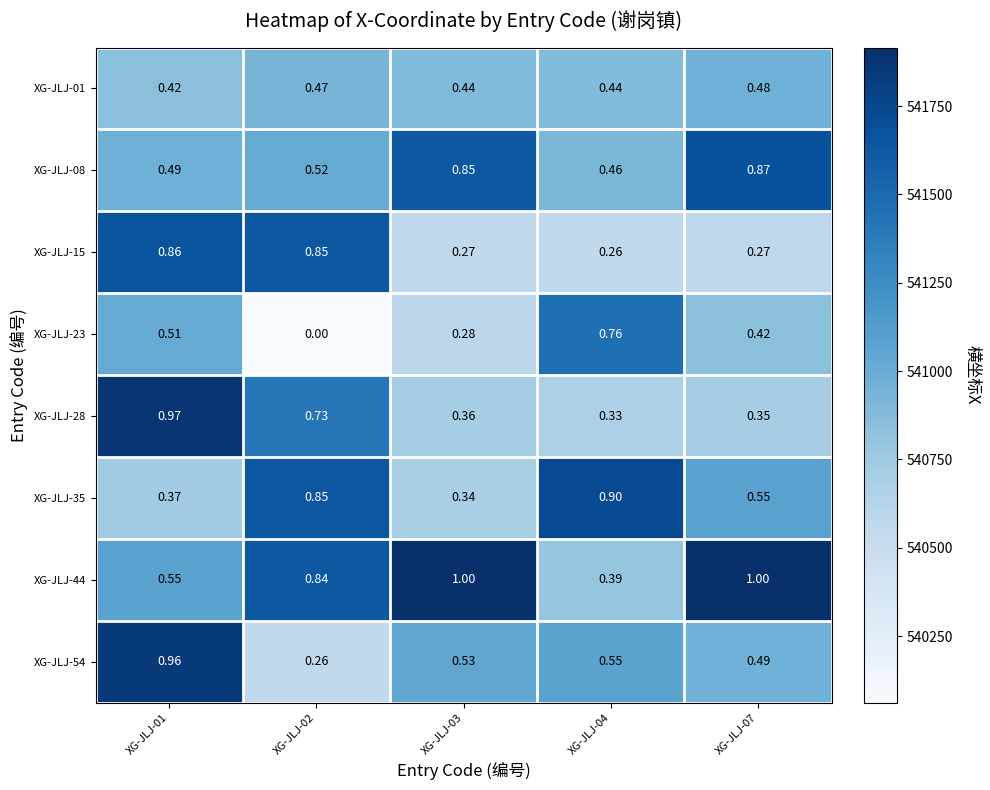

Is the value of XG-JLJ-23 at XG-JLJ-03 greater than the value of XG-JLJ-44 at XG-JLJ-04?

No